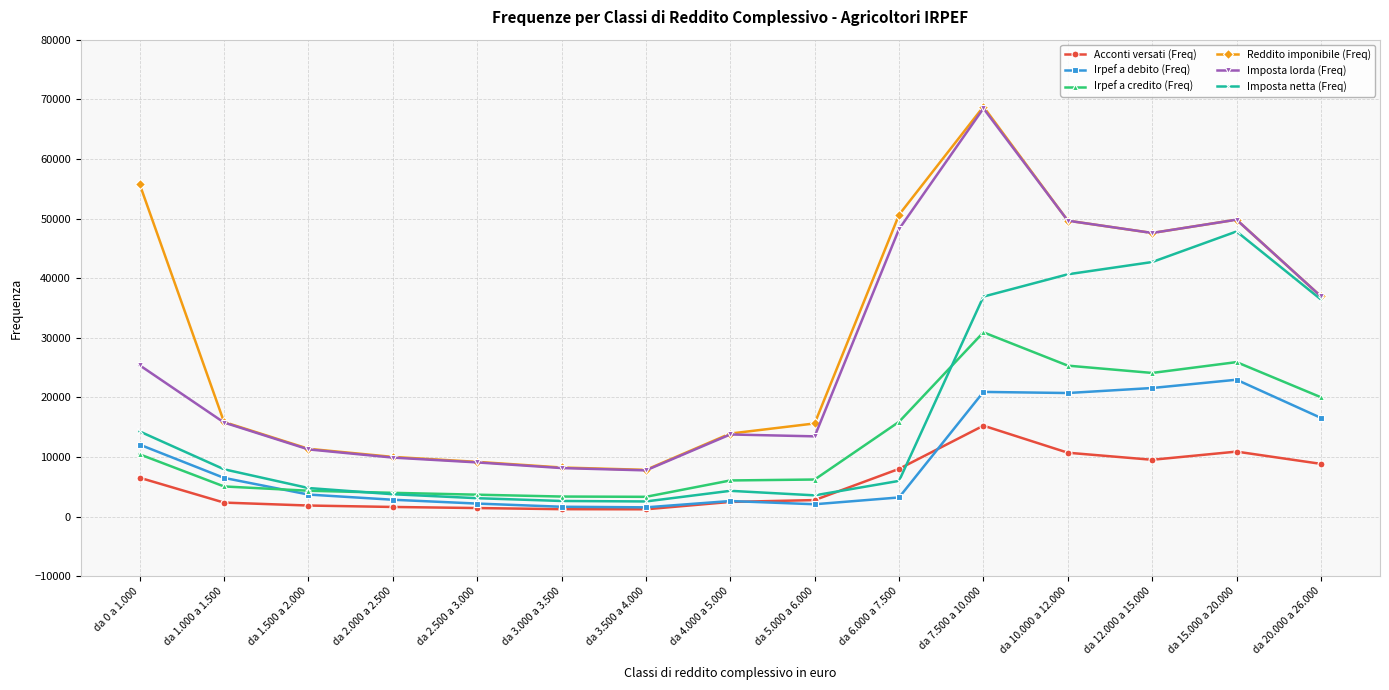

Is the value of Irpef a credito (Freq) at da 12.000 a 15.000 greater than the value of Acconti versati (Freq) at da 7.500 a 10.000?

Yes